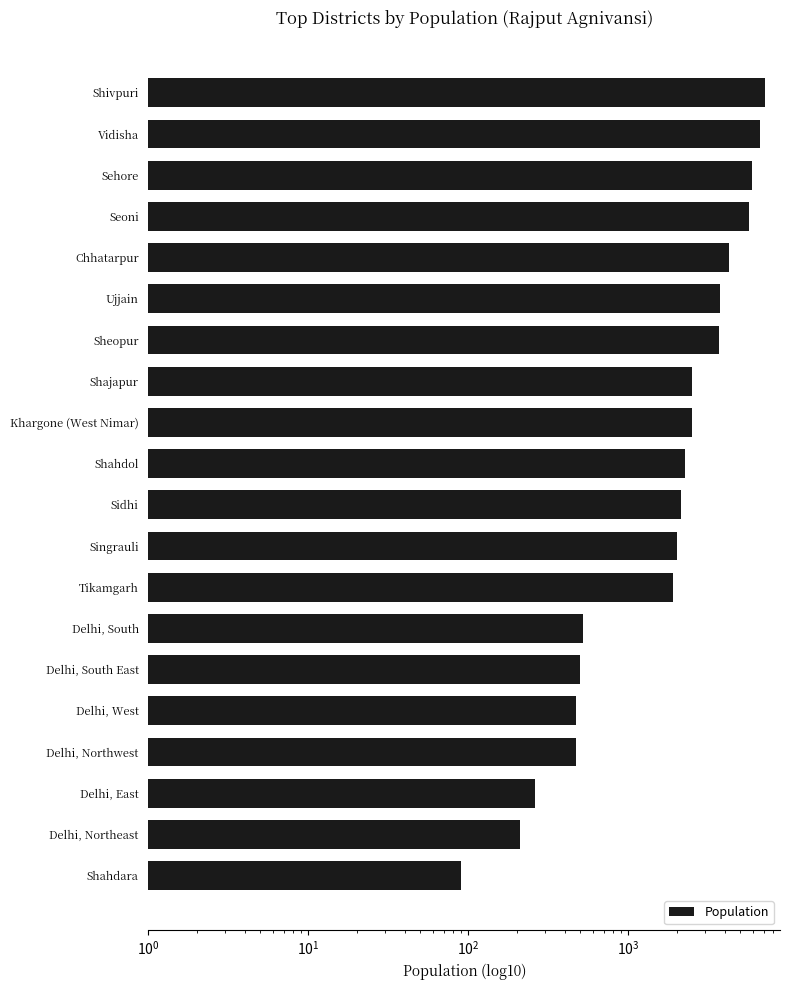

How many data points are less than 2250?

10